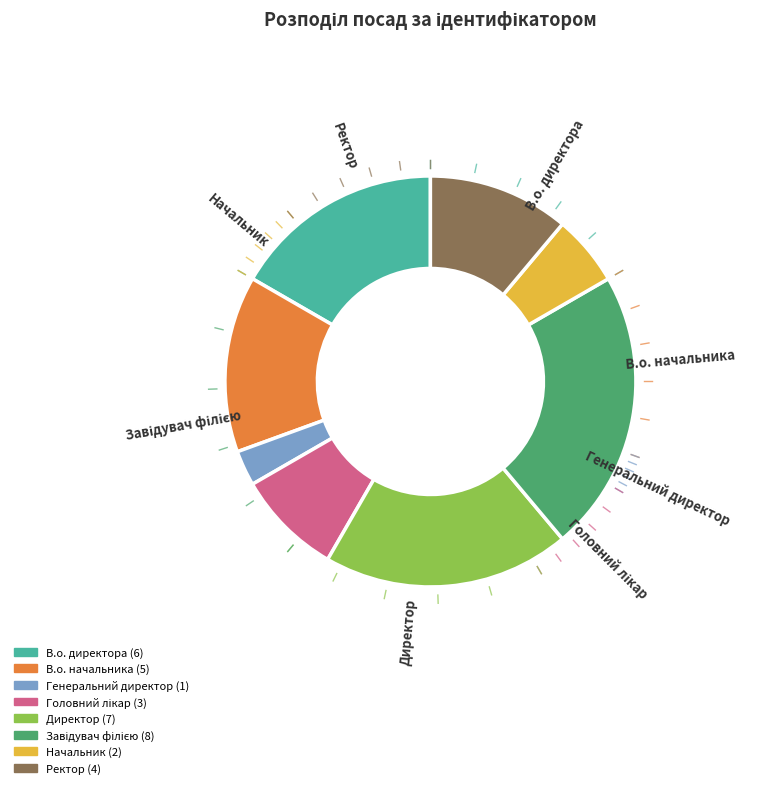

What is the ratio of the value at Начальник to the value at Директор?

0.3